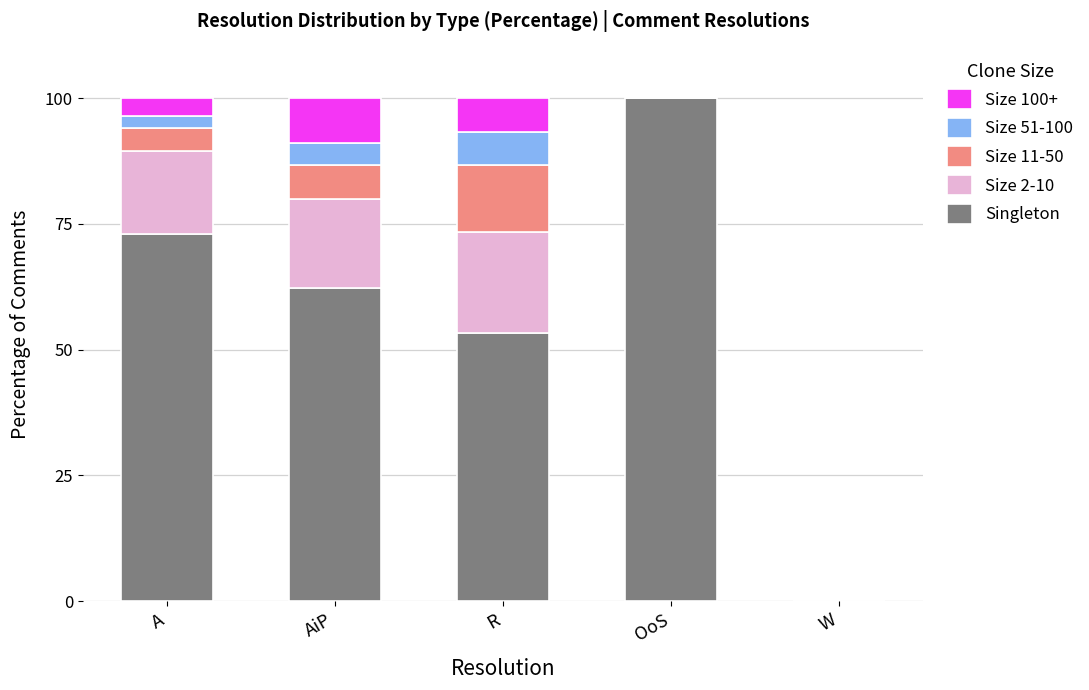

Reading left to right, what are the values for Singleton?

A=72.9	AiP=62.2	R=53.3	OoS=100.0	W=0.0